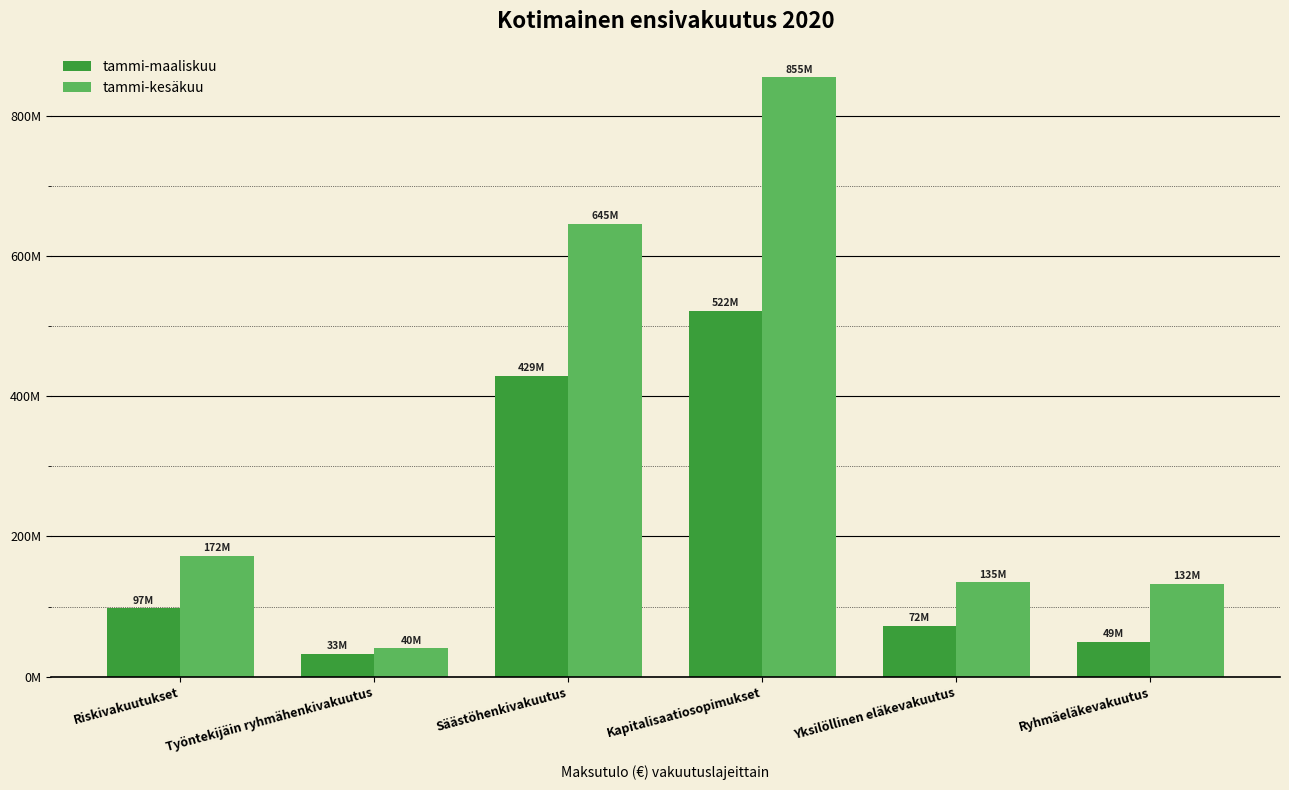

What are all the series names shown in the legend?

tammi-maaliskuu, tammi-kesäkuu